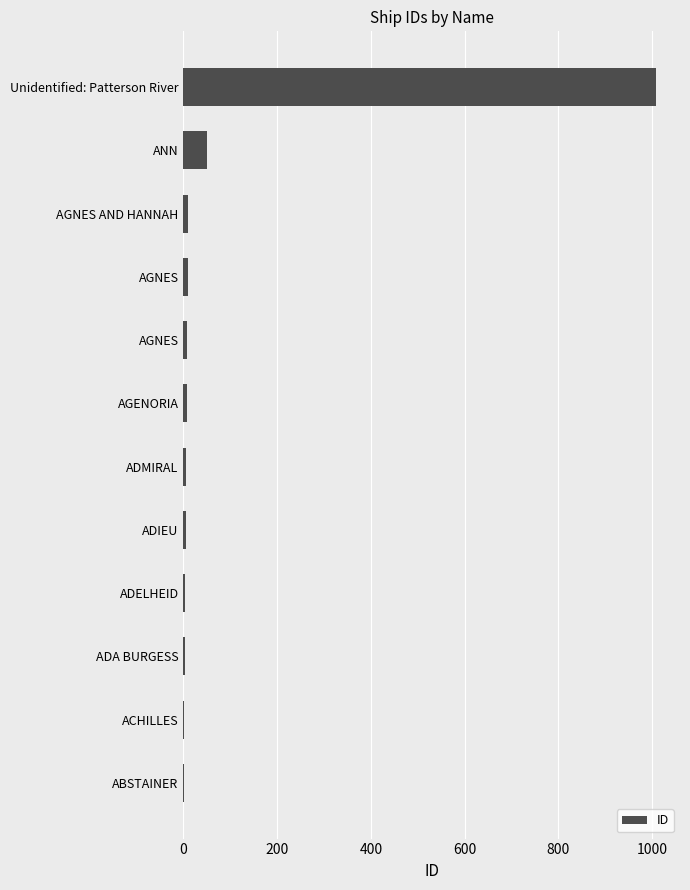

How many series are shown in this chart?

1